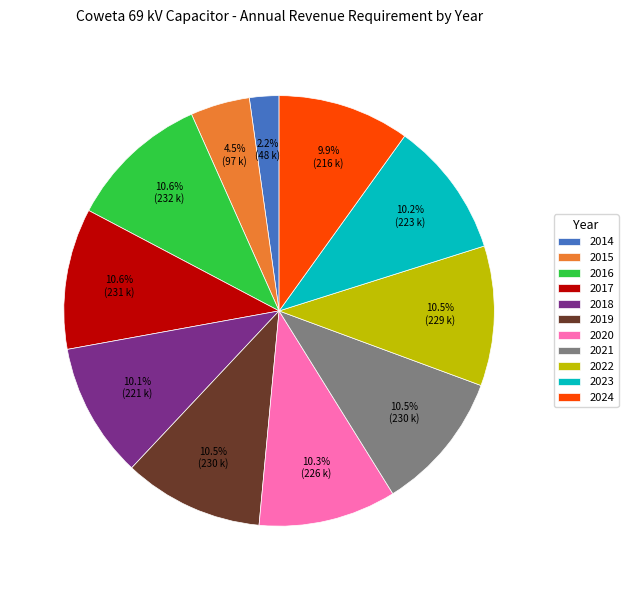

To the nearest percent, what is the combined percentage of 2016 and 2018?

21%